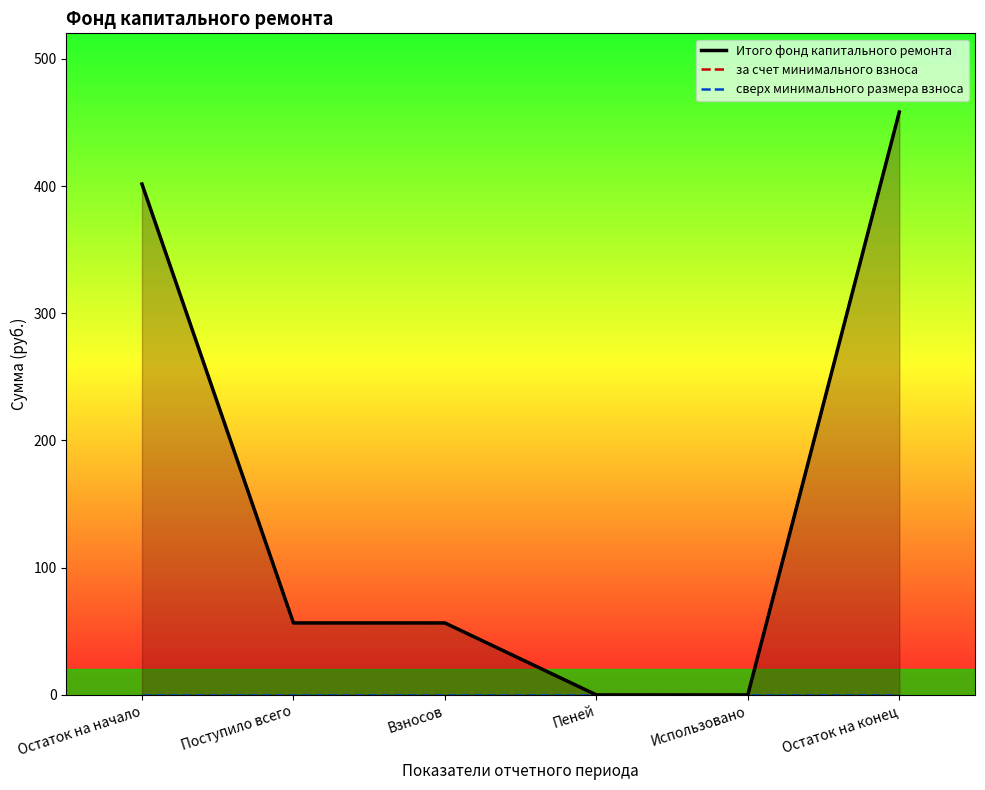

Which label corresponds to the smallest value in the chart?

Пеней